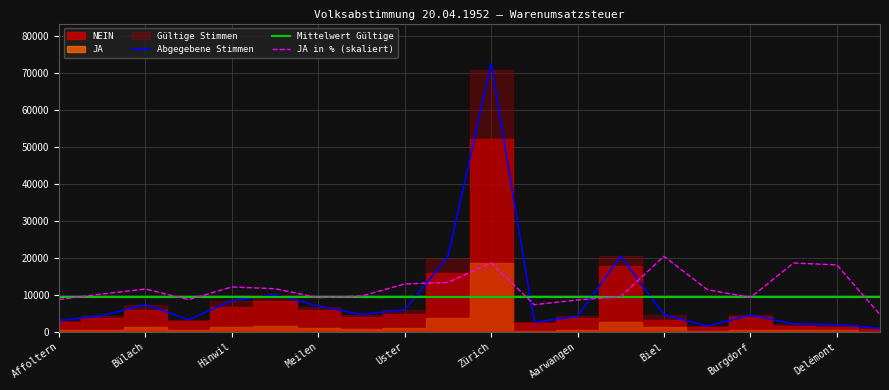

Reading left to right, list all the values displayed in this chart.

Abgegebene Stimmen: 3010.0	4389.0	7344.0	3252.0	8432.0	10066.0	6950.0	4697.0	5959.0	20350.0	72592.0	2555.0	4175.0	20499.0	4587.0	1547.0	4500.0	2124.0	1917.0	931.0
Mittelwert Gültige: 9301.1	9301.1	9301.1	9301.1	9301.1	9301.1	9301.1	9301.1	9301.1	9301.1	9301.1	9301.1	9301.1	9301.1	9301.1	9301.1	9301.1	9301.1	9301.1	9301.1
JA in % (skaliert): 8754.2	10220.3	11573.1	8704.6	12132.7	11658.1	9221.7	9675.0	12940.1	13372.1	18670.0	7323.5	8619.6	9490.8	20447.8	11417.3	9271.3	18620.4	18110.5	4639.2